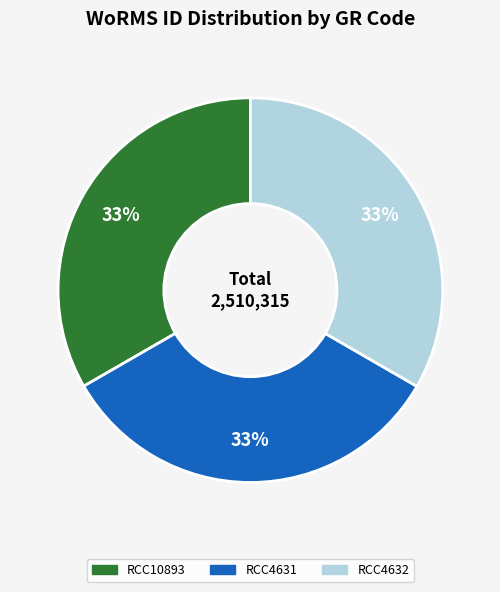

Does any single category account for the majority?

No